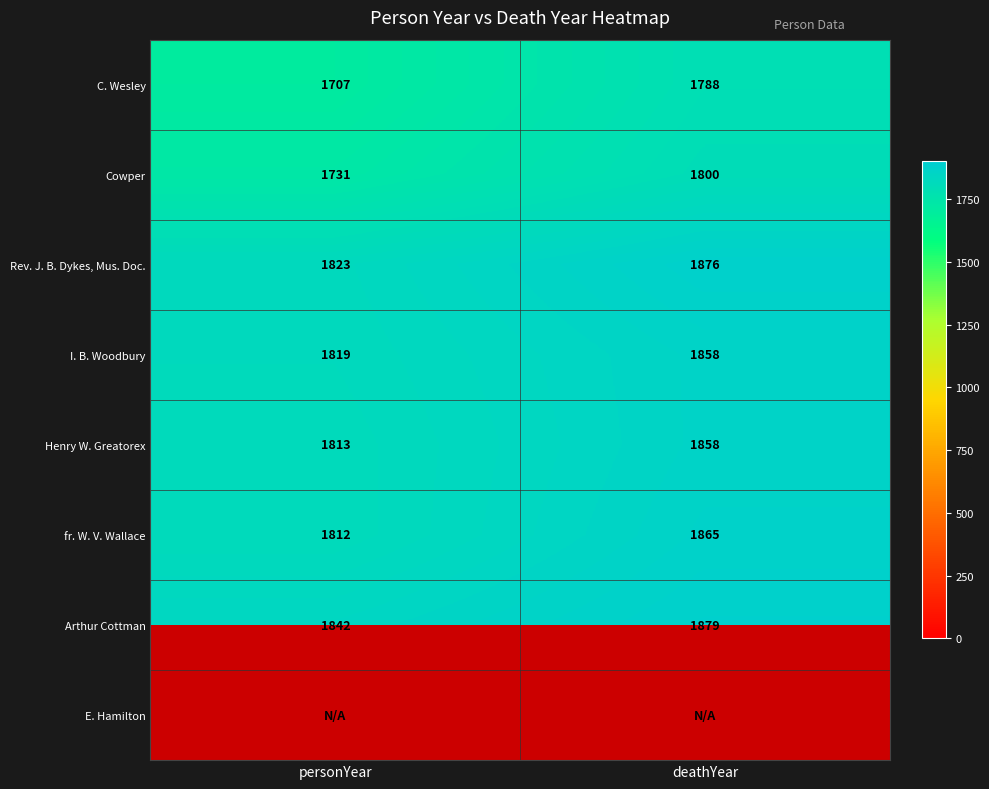

List the labels in order of Arthur Cottman value, smallest first.

personYear, deathYear